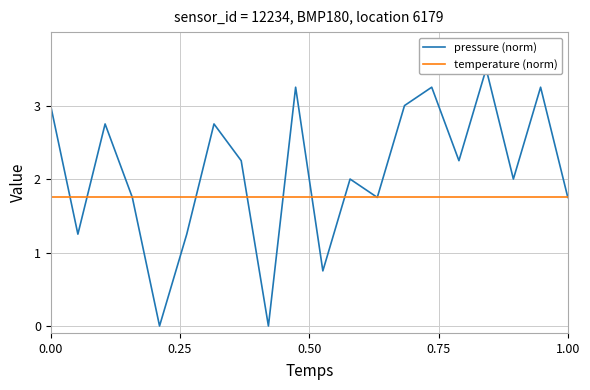

What are all the series names shown in the legend?

pressure (norm), temperature (norm)